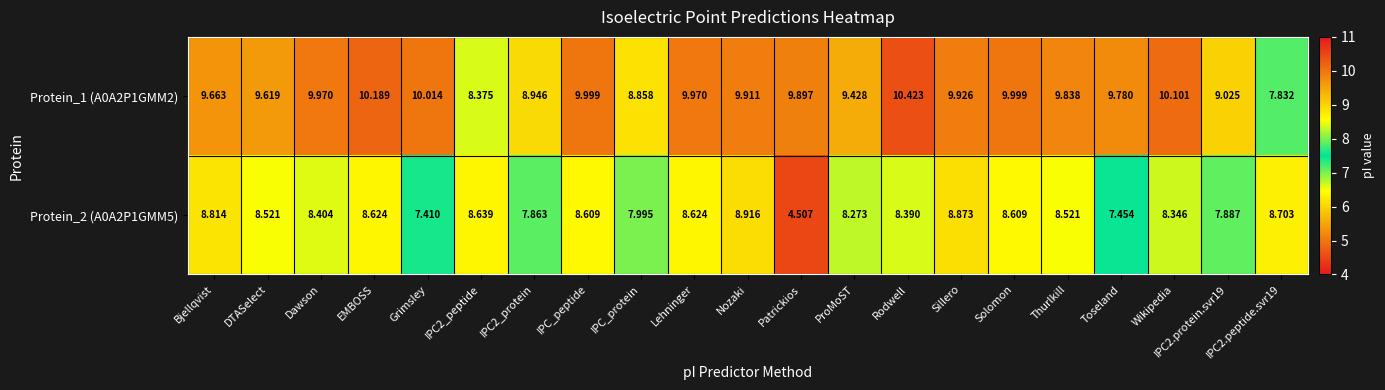

Is the value of Protein_1 (A0A2P1GMM2) at Thurlkill greater than the value of Protein_2 (A0A2P1GMM5) at IPC2_protein?

Yes